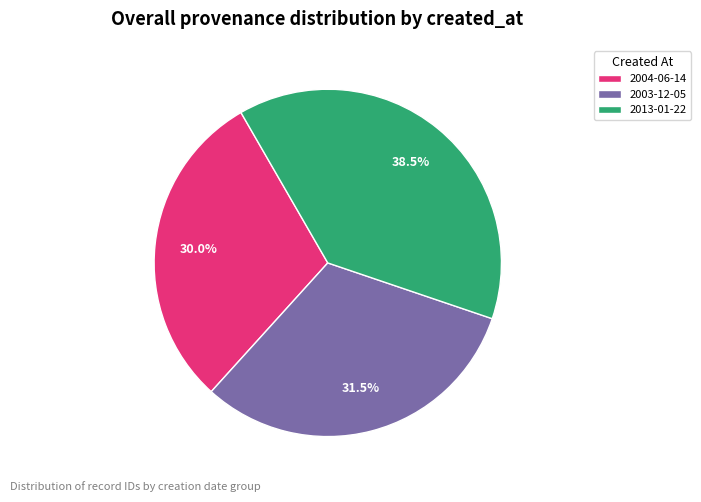

Between 2013-01-22 and 2004-06-14, which is larger?

2013-01-22